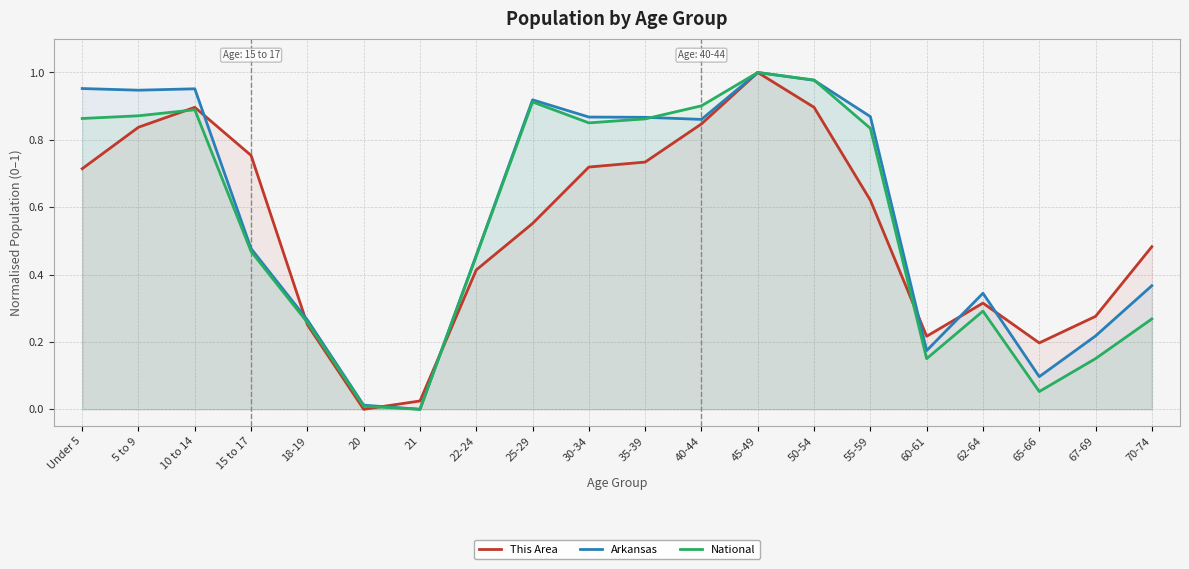

Is the value of This Area at 62-64 greater than the value of Arkansas at 5 to 9?

No